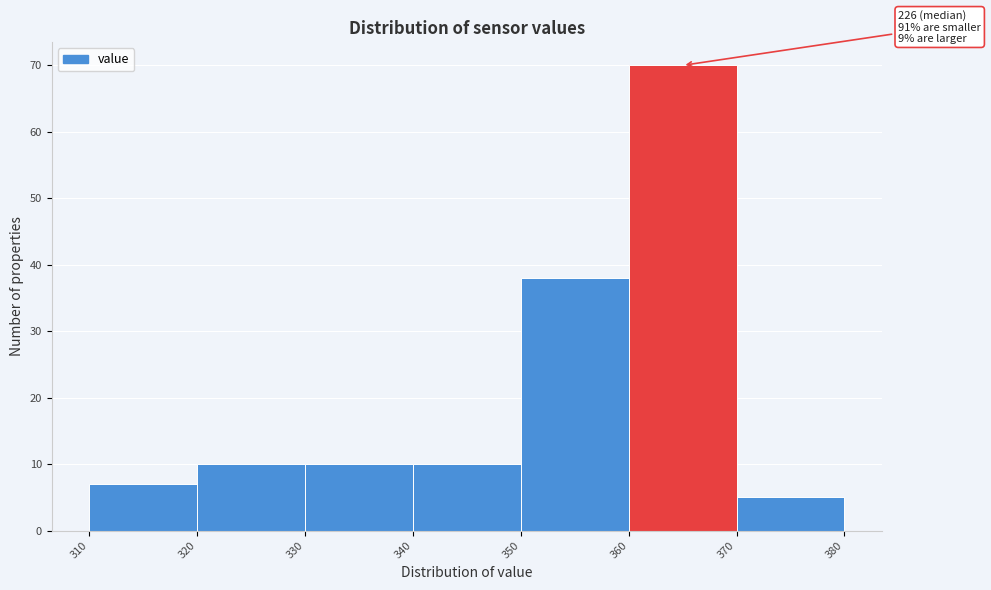

Over which range of the x-axis is the bar tallest?

360 to 370